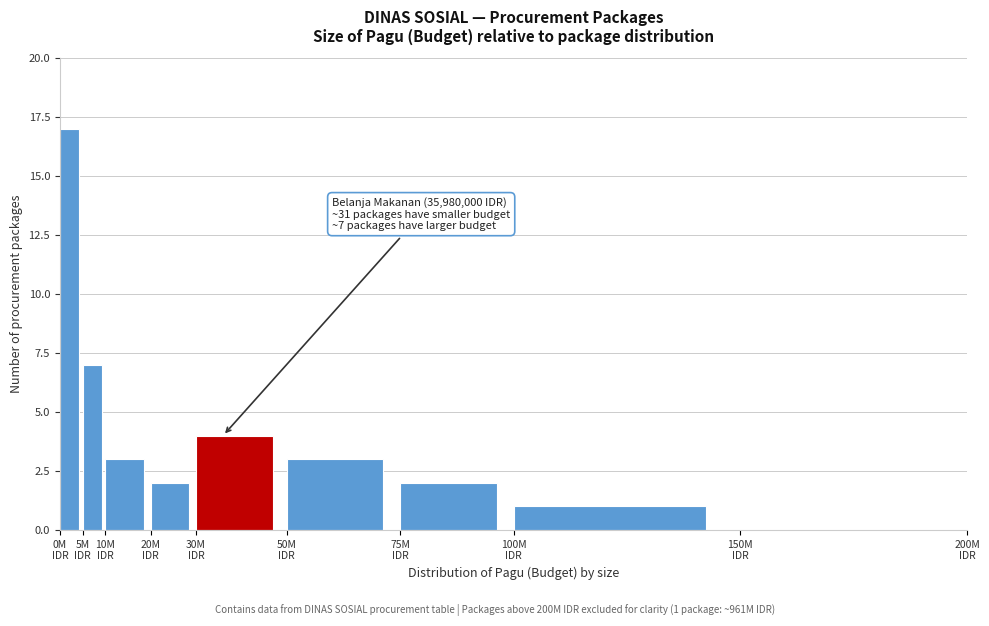

What is the sum of all values?

39